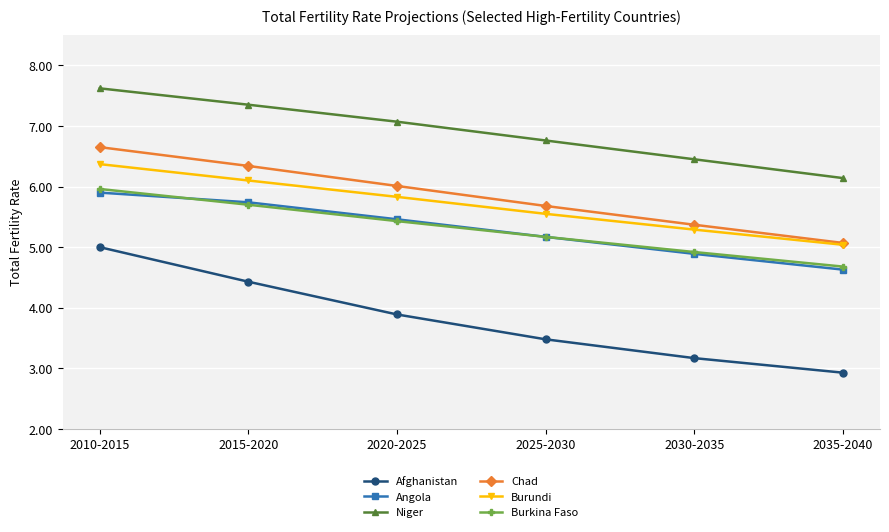

Read the Angola value at 2035-2040.

4.6